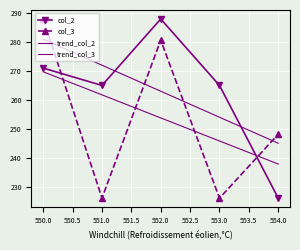

What is the minimum value for col_2?

226.0